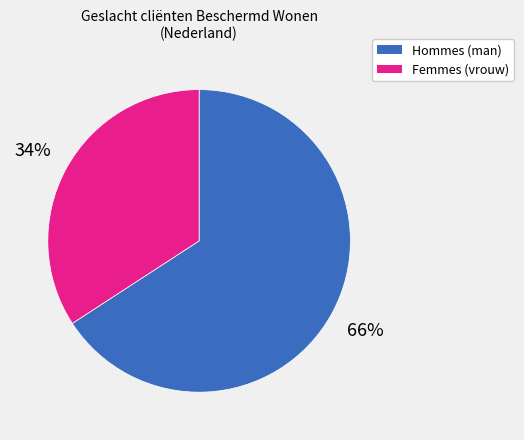

Does any single category account for the majority?

Yes